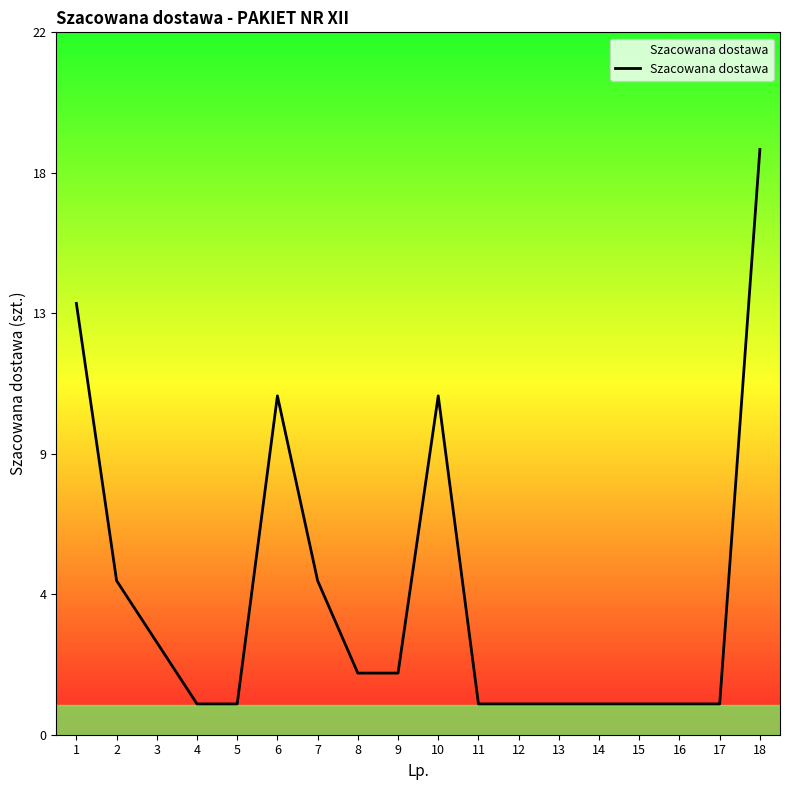

Does the chart have visible grid lines?

No